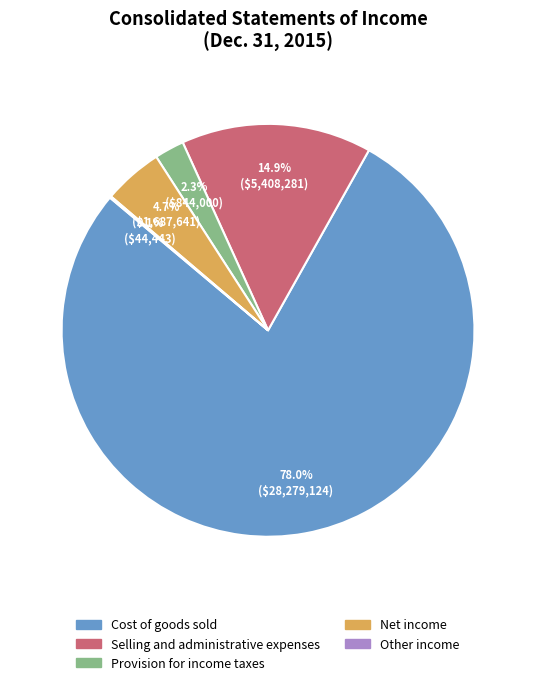

True or false: Net income accounts for 11% of the total.

False